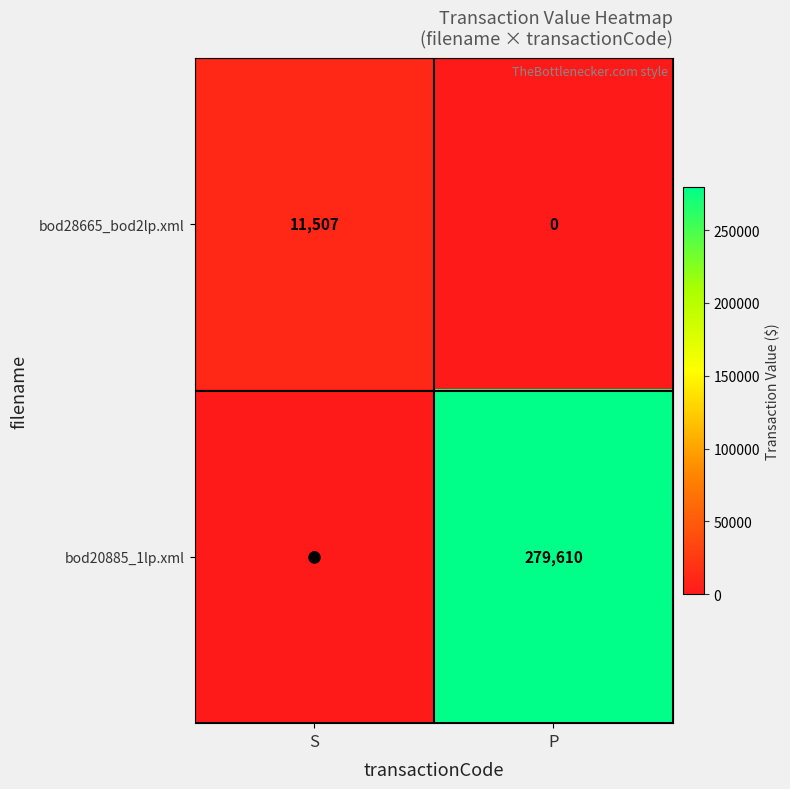

What is the total value across all series at P?

279610